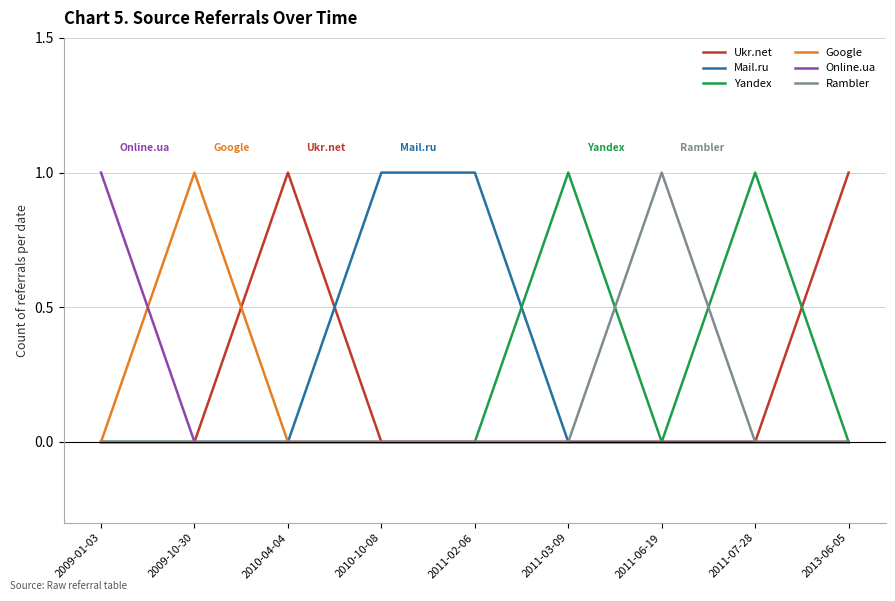

The Google series shows 2 at 2009-10-30. True or false?

False